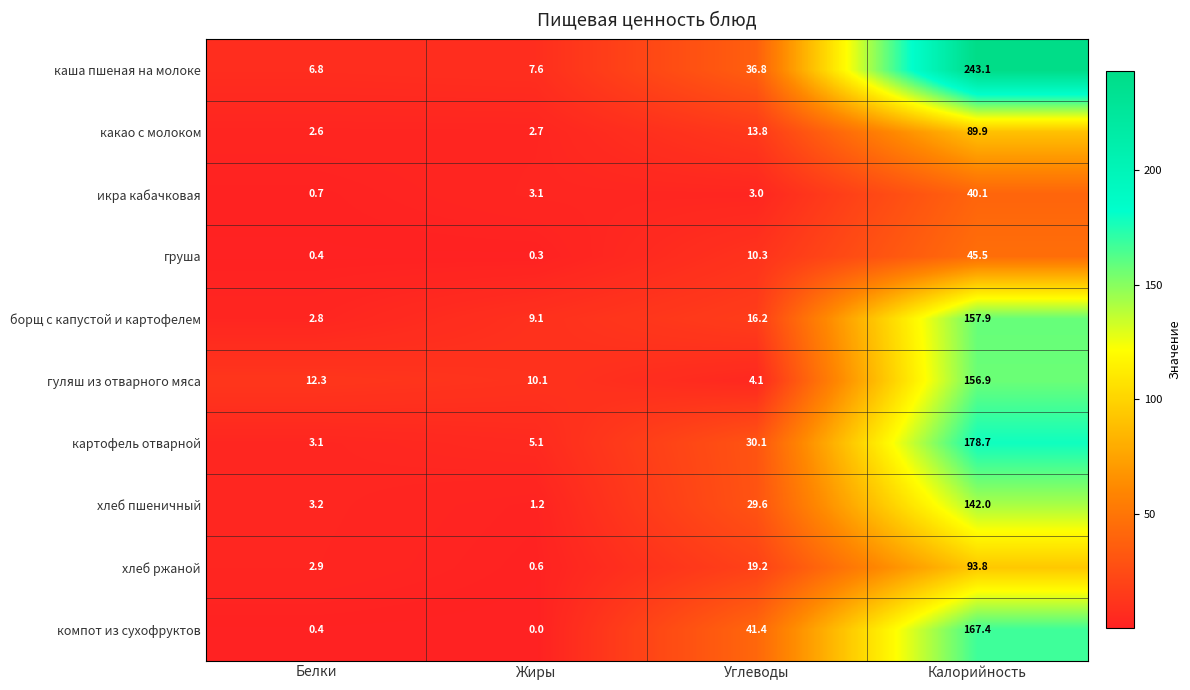

Which series has the largest total across all categories?

каша пшеная на молоке